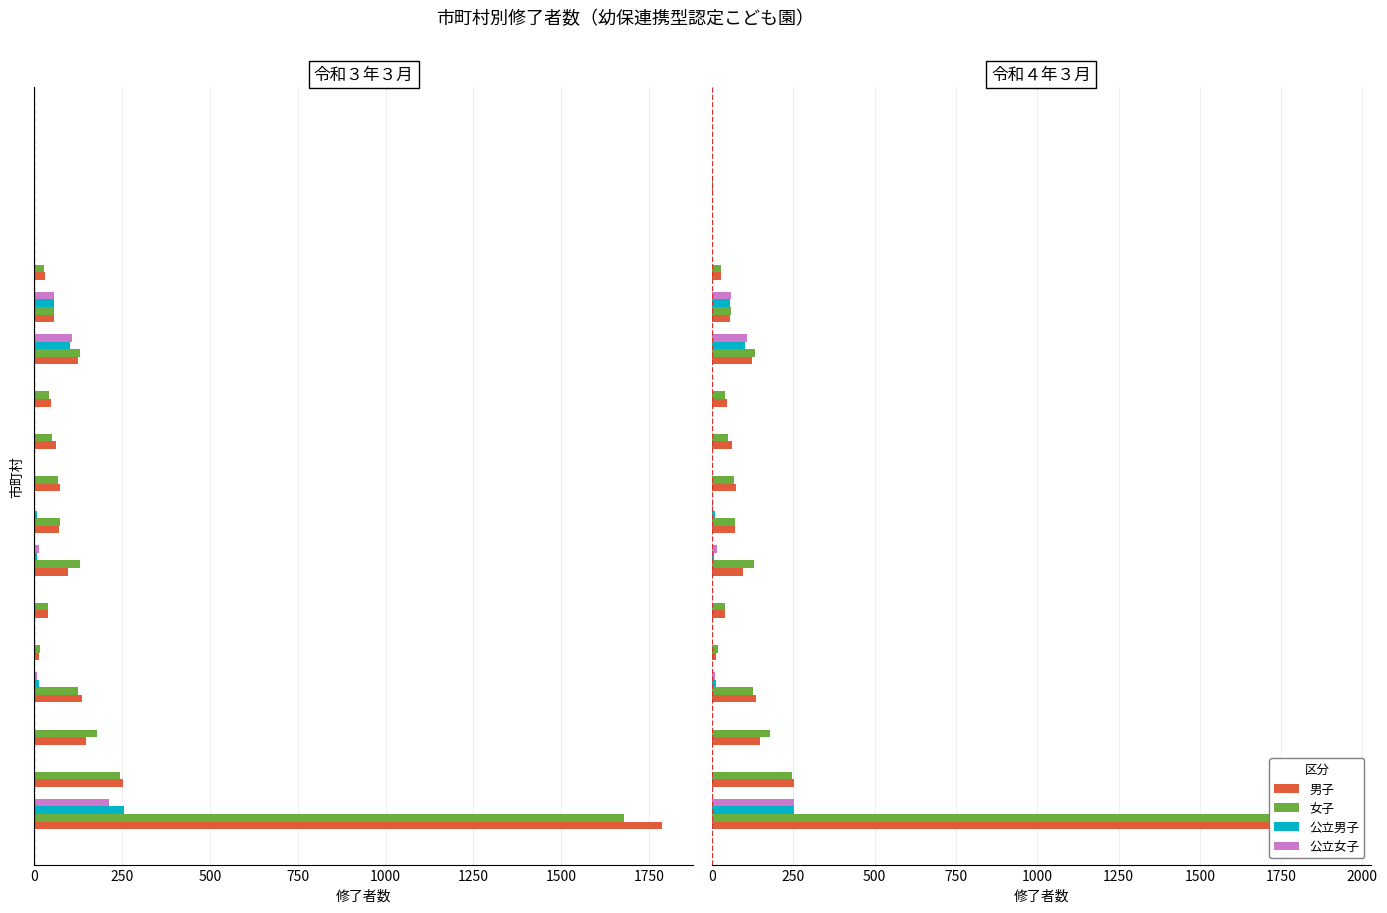

Is the value of 男子 at 16 greater than the value of 女子 at 11?

No